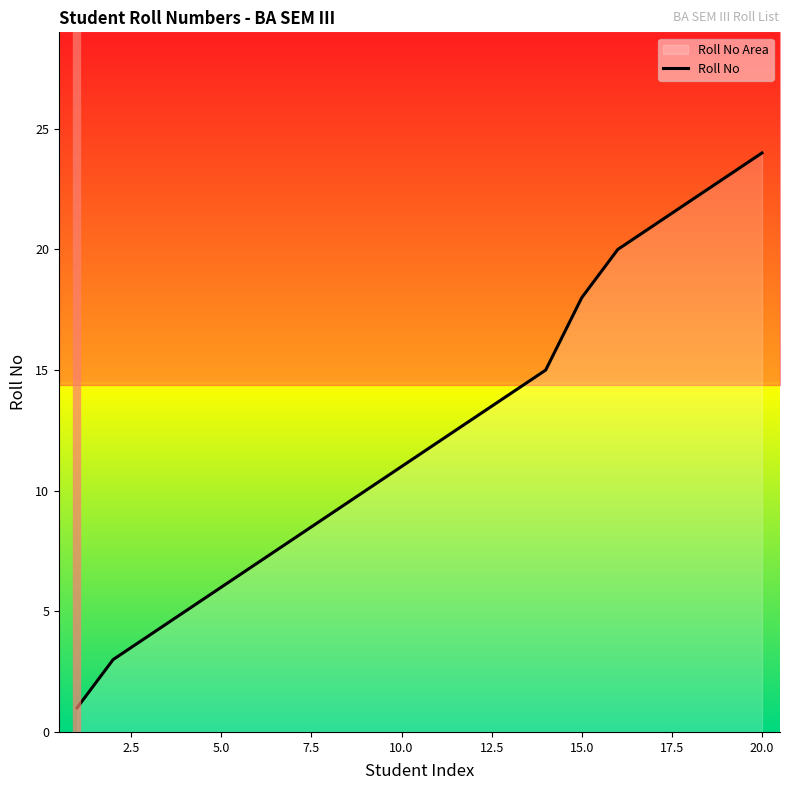

Does the chart have visible grid lines?

No